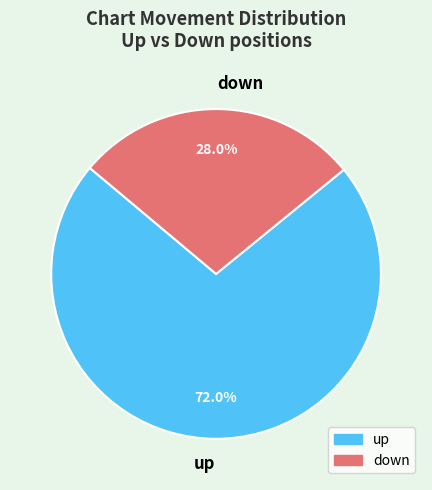

Which slice is the smallest?

down